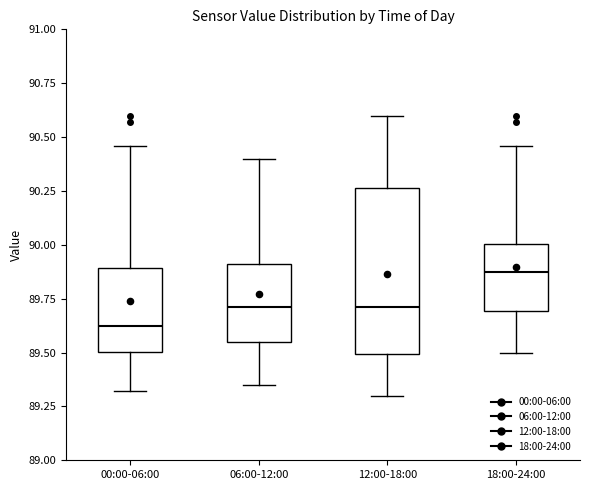

Reading left to right, transcribe this box plot: for each box, give where its median line is, the range the box spans, and where its two whiskers end, as read against the y-axis. The values are not printed on the chart, so give them approximately, as read against the axis.

00:00-06:00: median 89.65, box 89.50 to 89.90, whiskers 89.30 to 90.45
06:00-12:00: median 89.70, box 89.55 to 89.90, whiskers 89.35 to 90.40
12:00-18:00: median 89.70, box 89.50 to 90.25, whiskers 89.30 to 90.60
18:00-24:00: median 89.90, box 89.70 to 90.00, whiskers 89.50 to 90.45